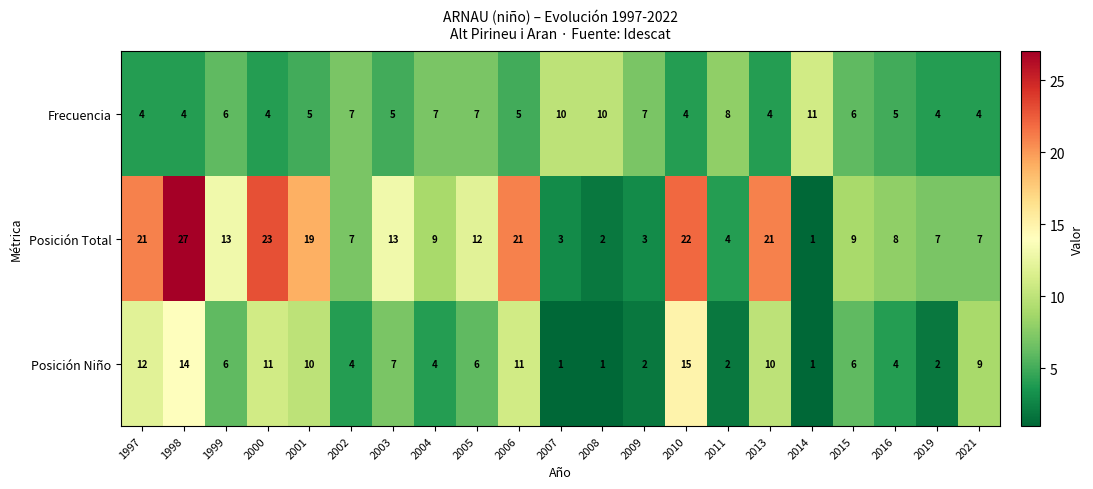

What is the maximum value for Posición Niño?

15